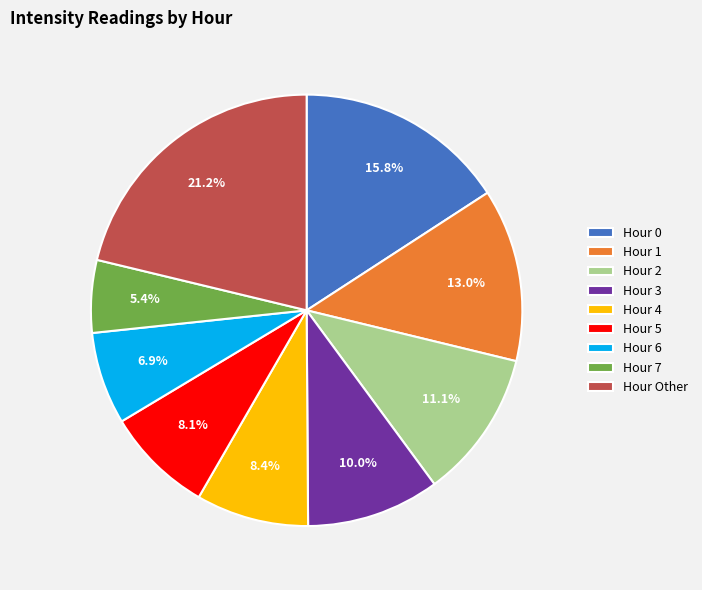

Approximately how many times larger is the value at Hour 4 compared to Hour 7?

1.6